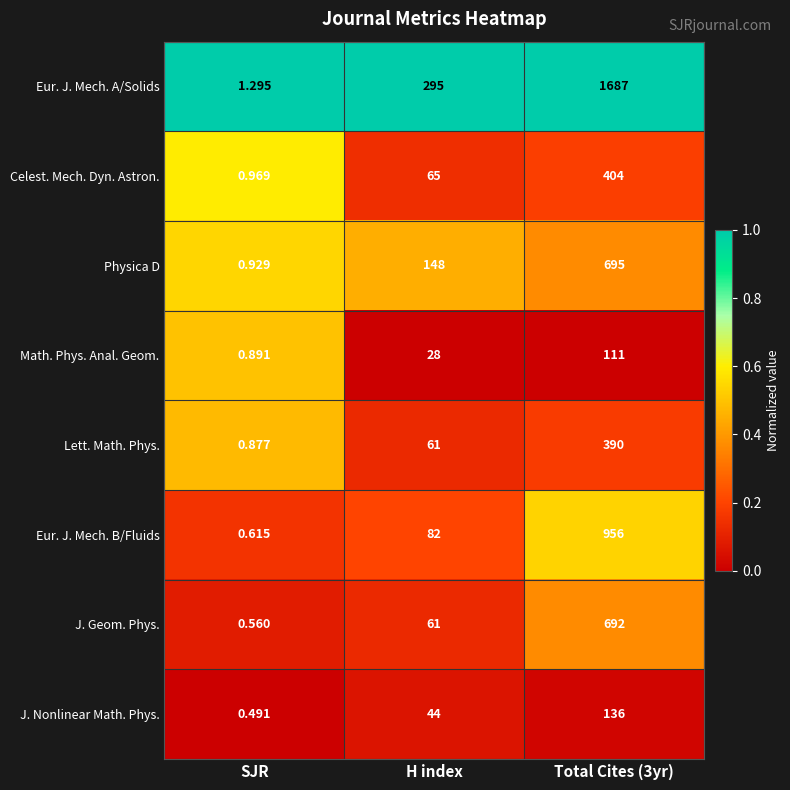

Which series changed the most between SJR and H index?

Eur. J. Mech. A/Solids